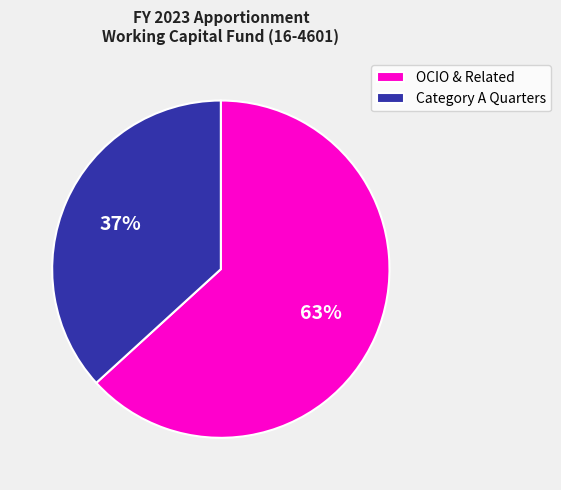

Which category has the smallest portion of the pie?

Category A Quarters